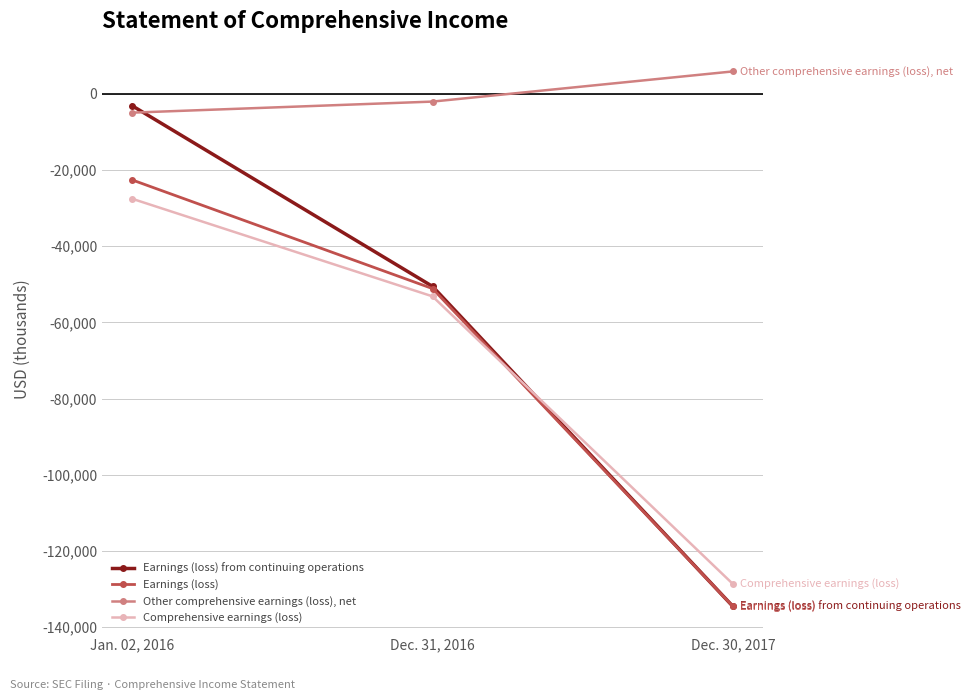

What is the sum of all Other comprehensive earnings (loss), net values?

-1108